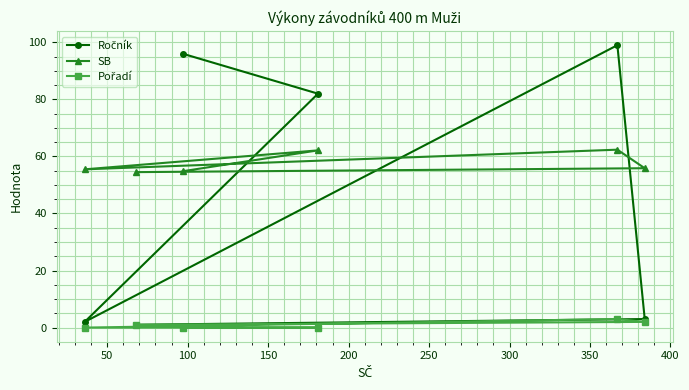

What is the value of the SB point at the 2nd from the left?

54.5